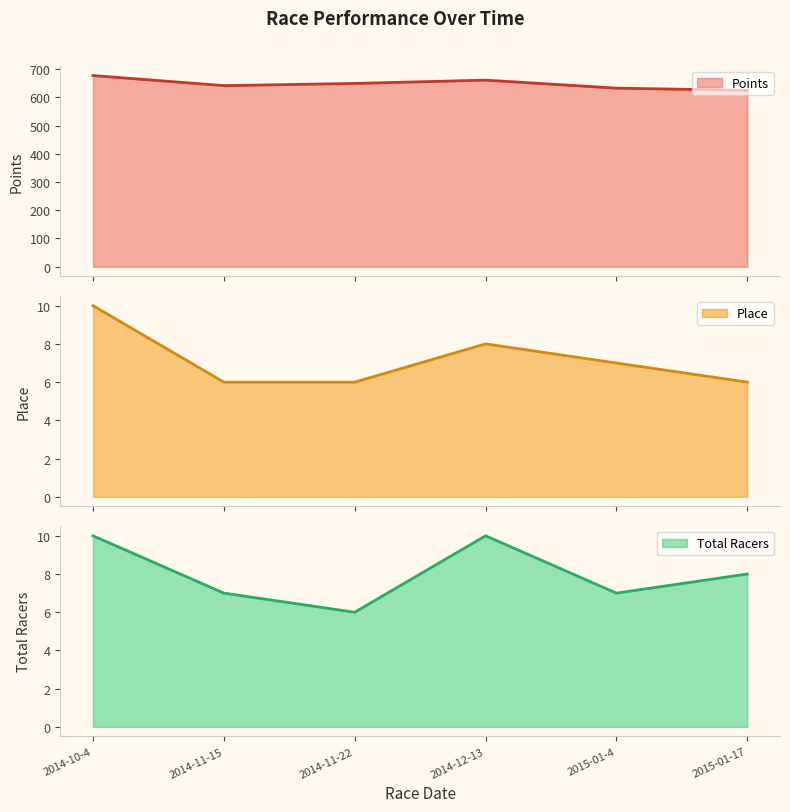

True or false: Total Racers line and Points line intersect in this chart.

False